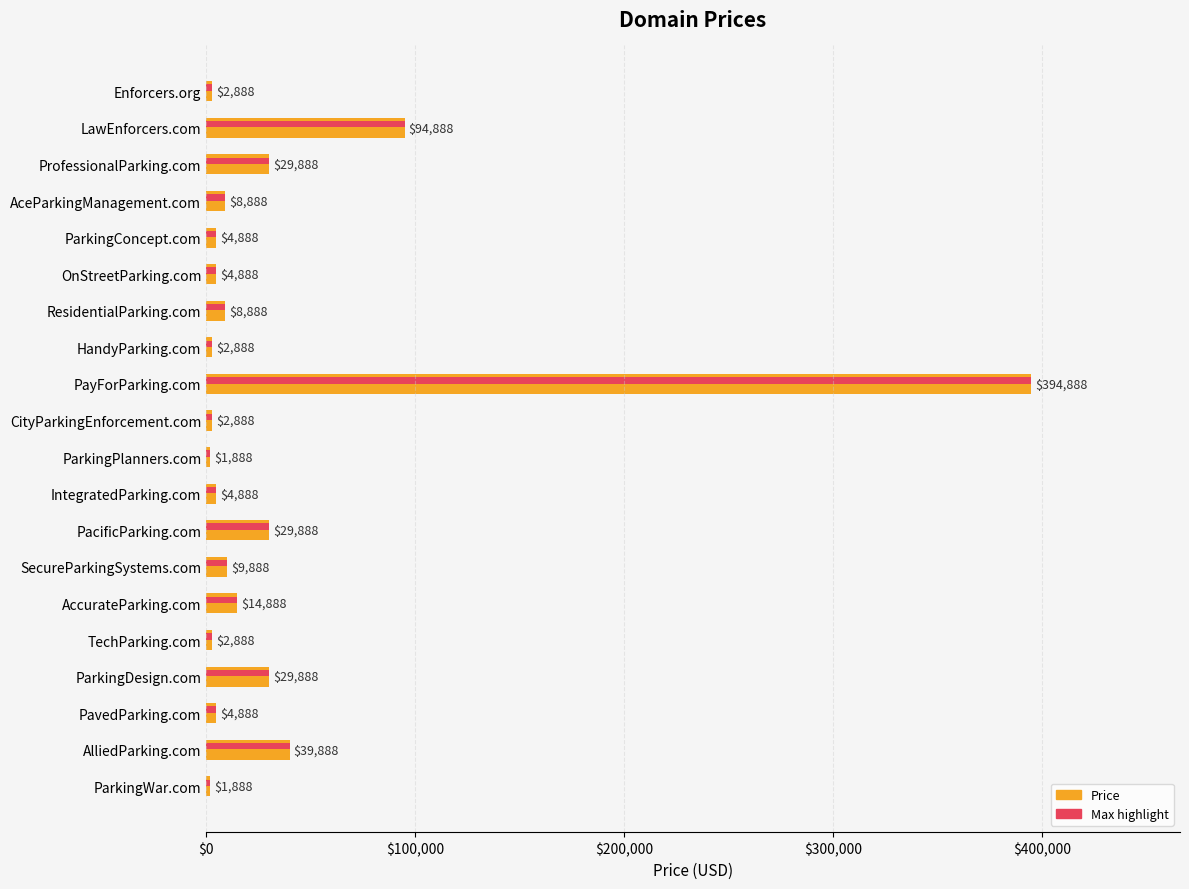

The value at CityParkingEnforcement.com is 790. True or false?

False